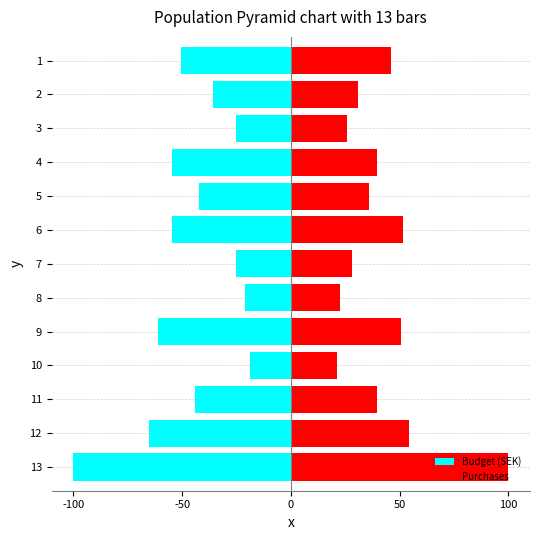

At which category is the sum across all series the highest?

7